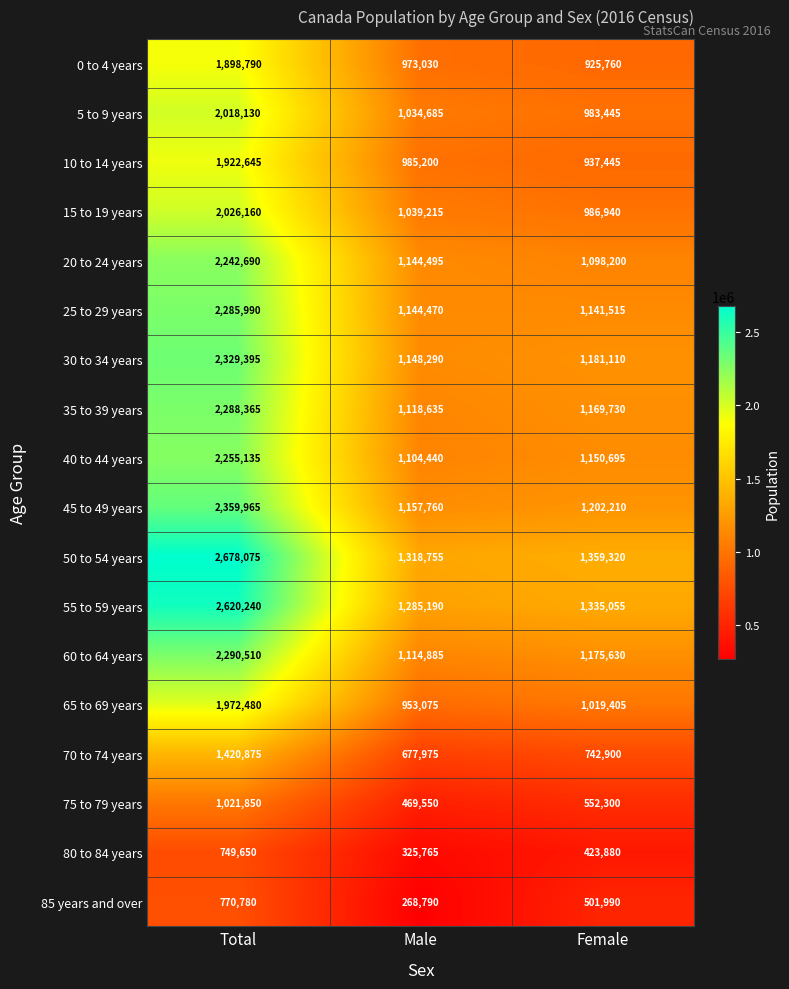

True or false: 50 to 54 years has a value of 1964971 at Female.

False